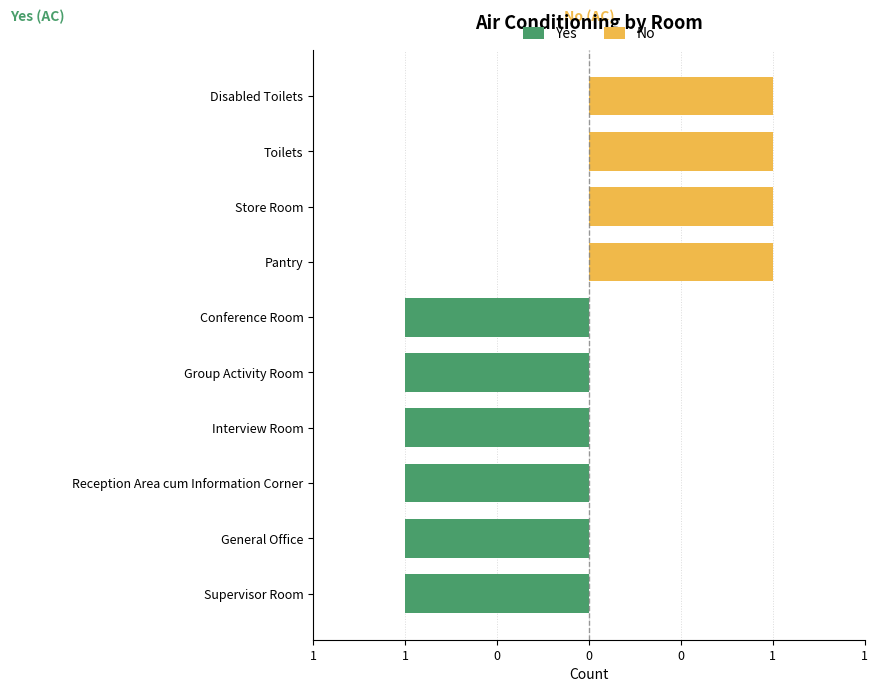

True or false: Yes has a value of -1 at 1.

True